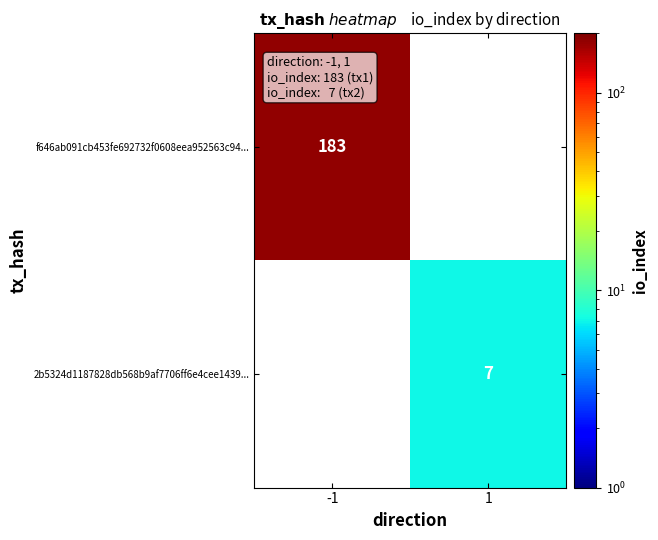

The 2b5324d1187828db568b9af7706ff6e4cee1439... series shows 7 at 1. True or false?

True